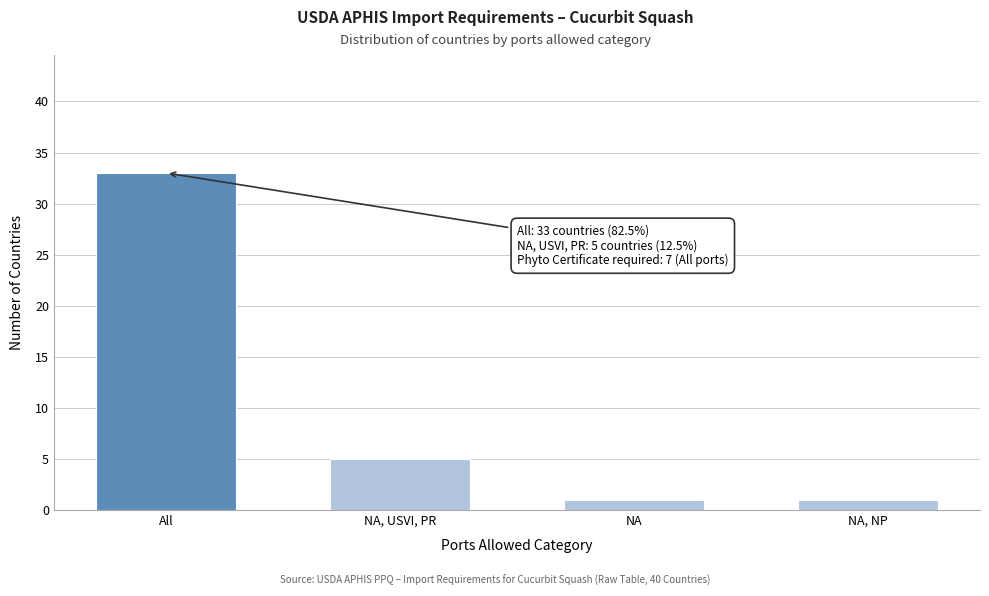

Reading left to right, what are all the values shown in this chart?

All=33	NA, USVI, PR=5	NA=1	NA, NP=1